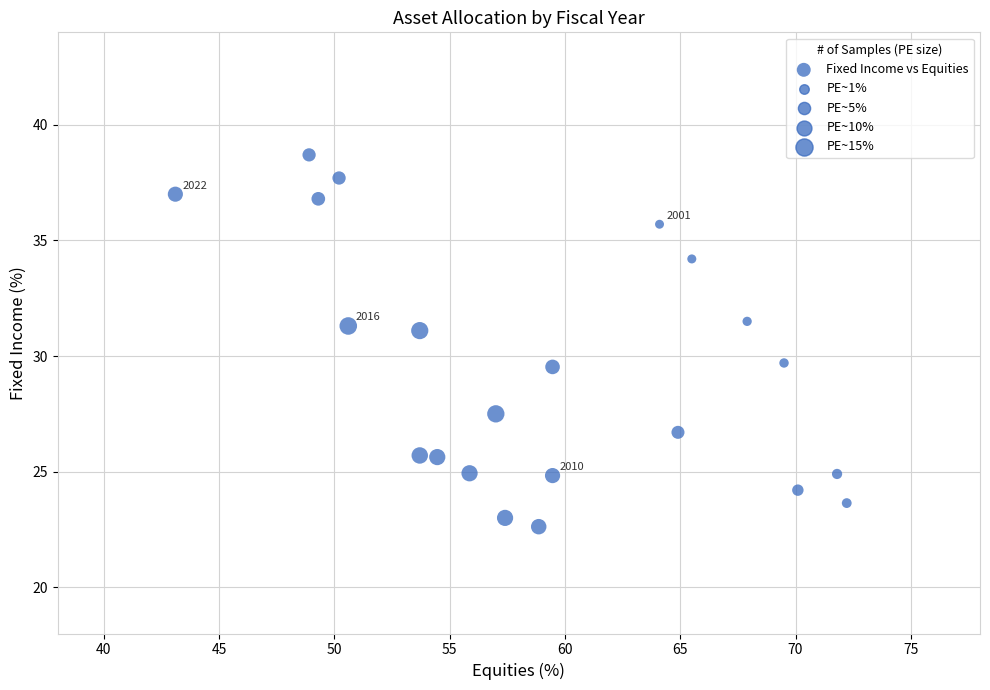

What is the range of X values (max minus min)?

29.1